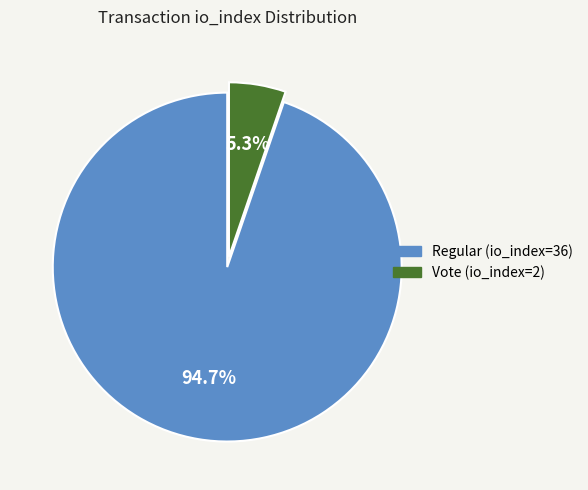

To the nearest percent, what is the difference between the Vote (io_index=2) and Regular (io_index=36) slice percentages?

89%